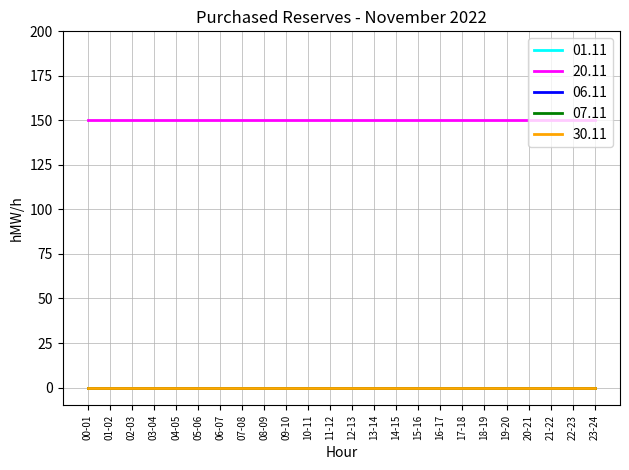

Where is 07.11 nearest to the value 0?

00-01